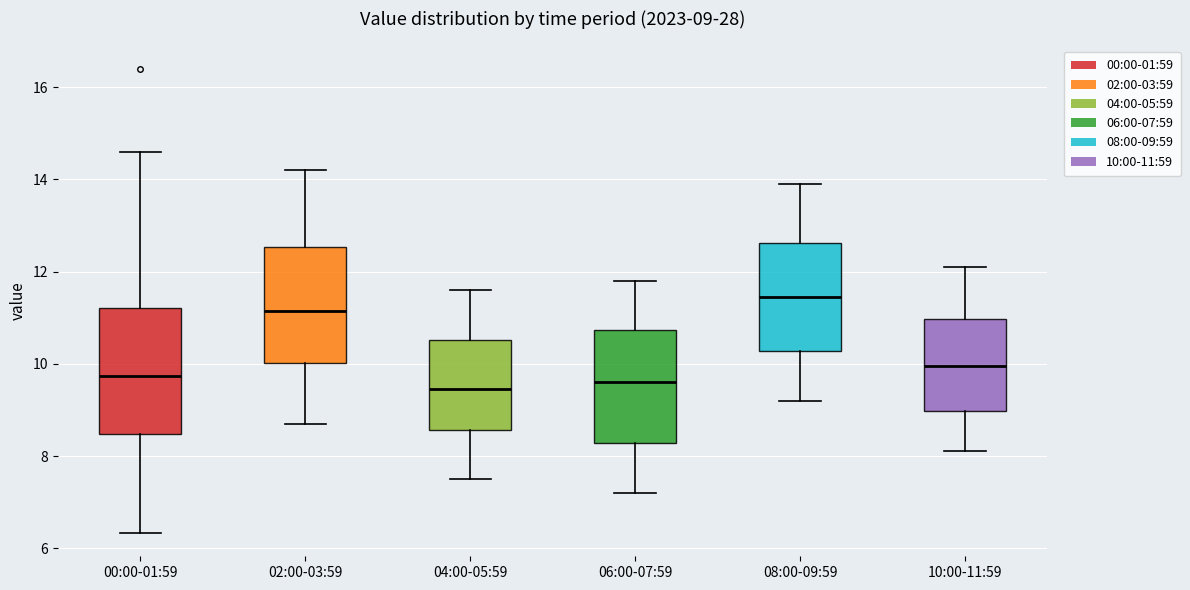

Which box is the tallest, from its lower edge to its upper edge?

00:00-01:59